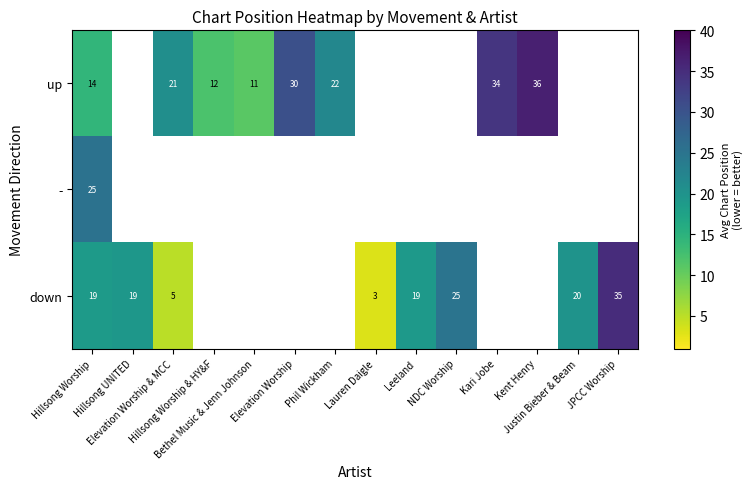

How many values in down are above zero?

8